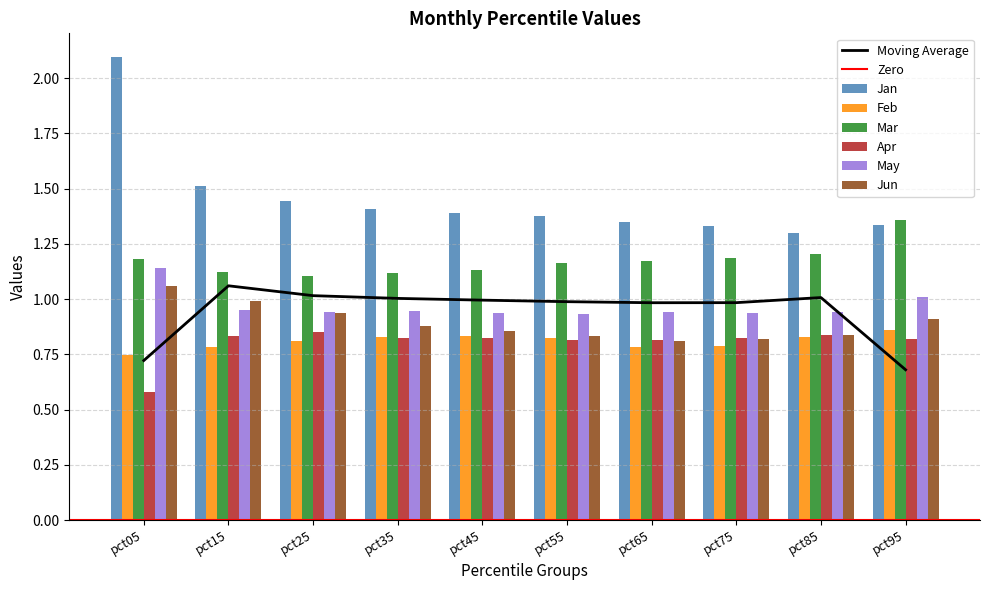

At which category is the sum across all series the highest?

pct05